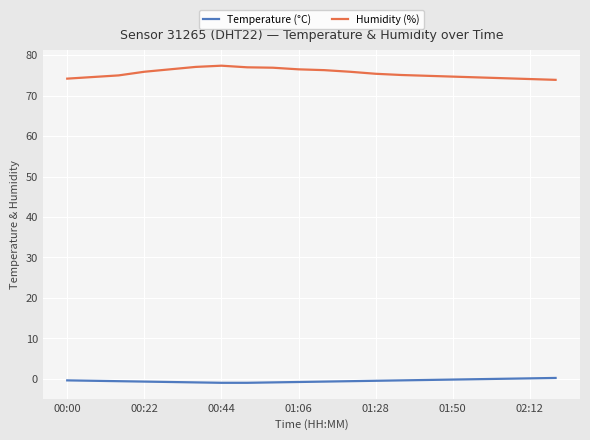

What is the difference between the maximum and minimum values in the Humidity (%) series?

3.5